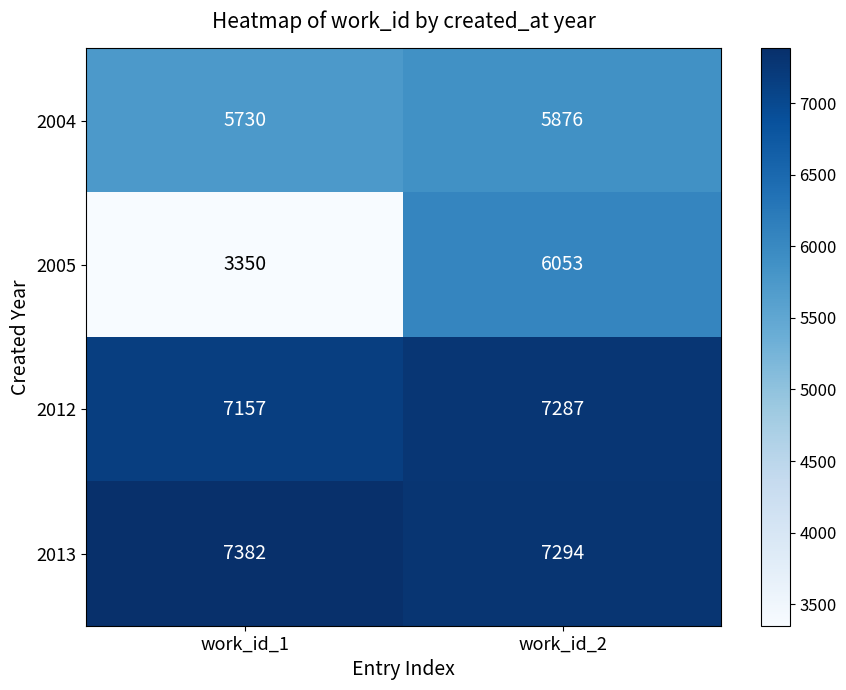

True or false: 2004 has a value of 5876 at work_id_2.

True